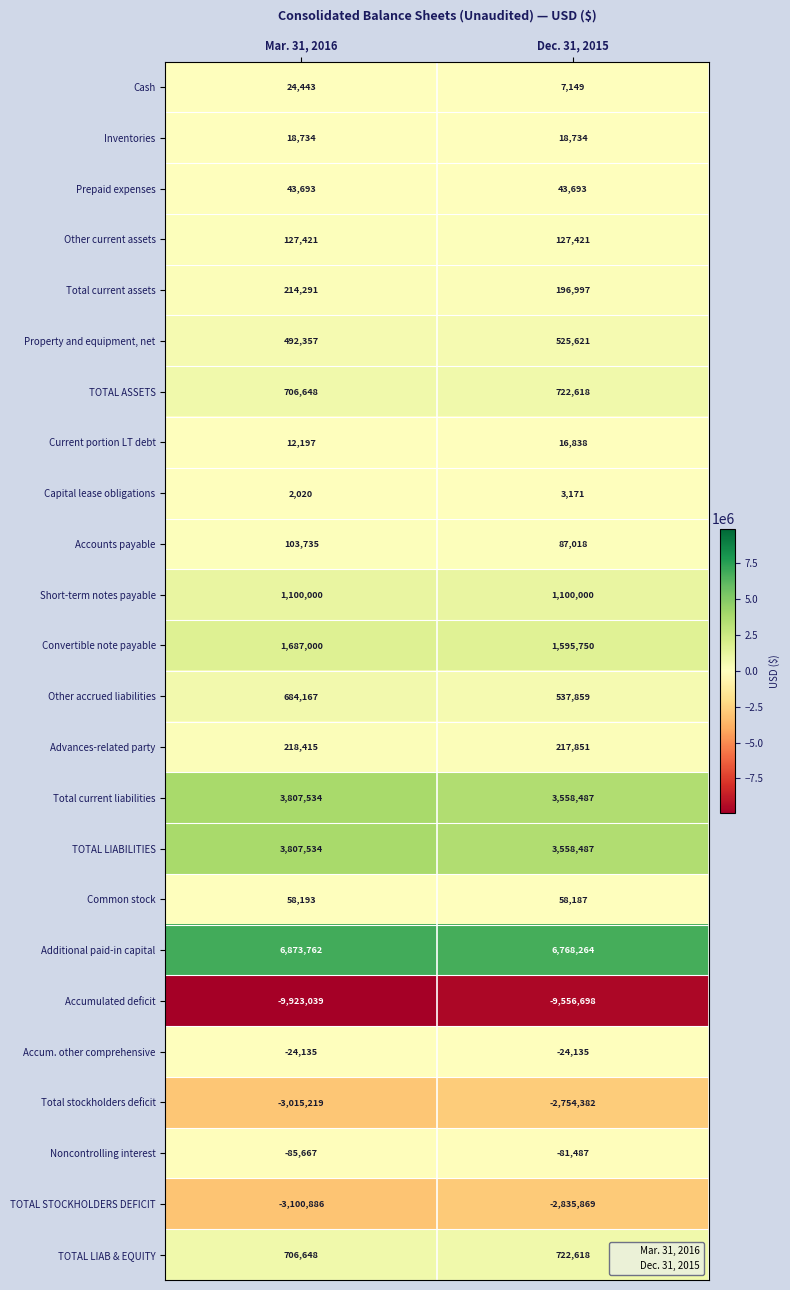

What is the greatest value displayed?

6873762